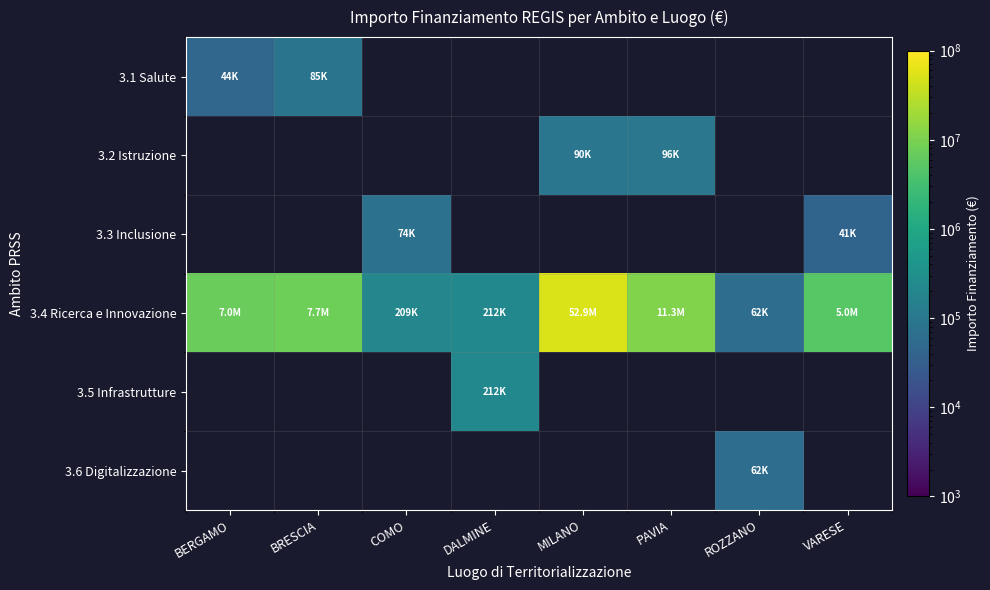

What is the greatest value displayed?

52867213.6